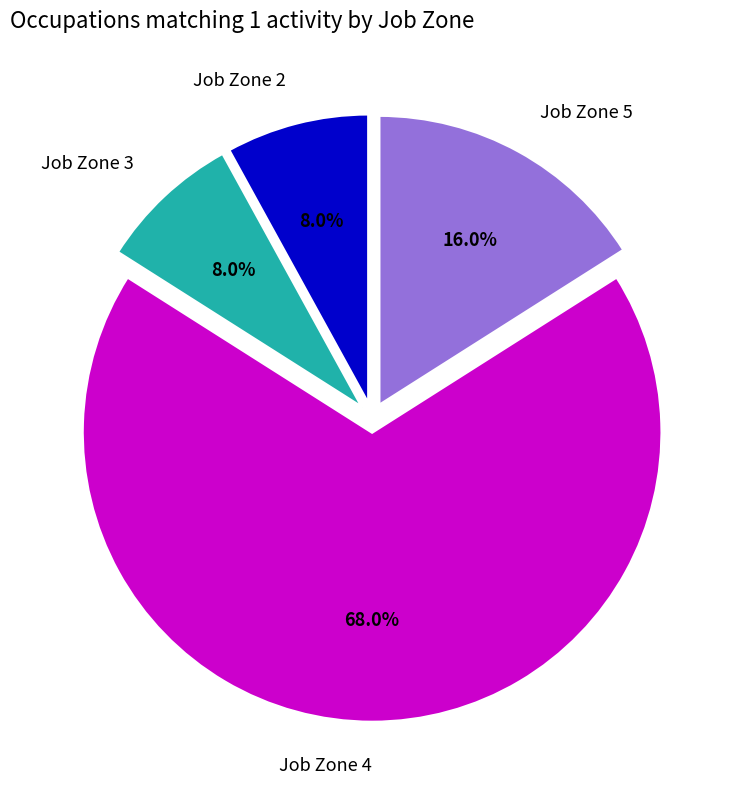

Approximately how many times larger is the value at Job Zone 4 compared to Job Zone 3?

8.5